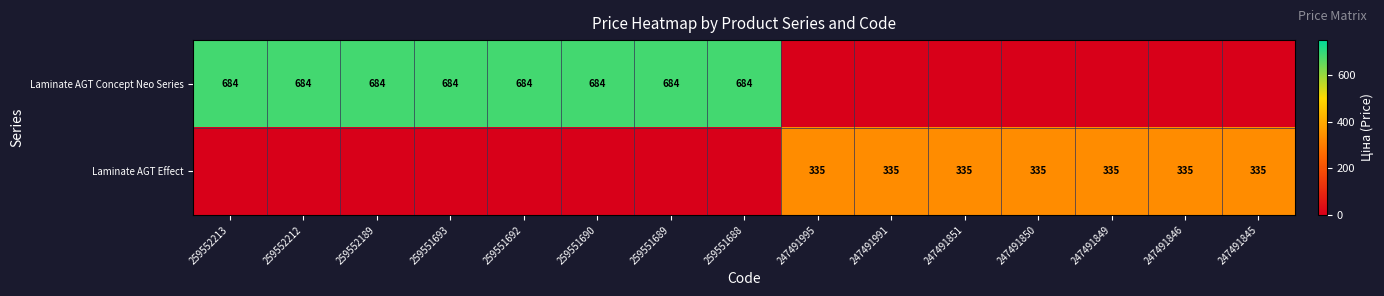

The value of Laminate AGT Effect at 247491991 is 190. True or false?

False